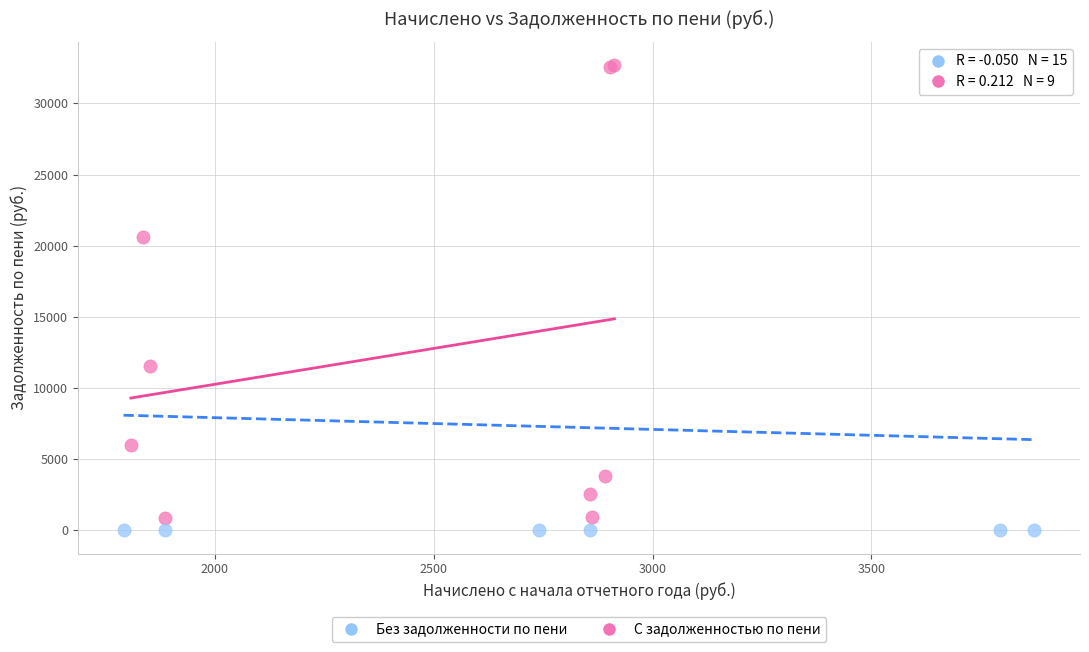

Which series contains the highest Y value?

С задолженностью по пени